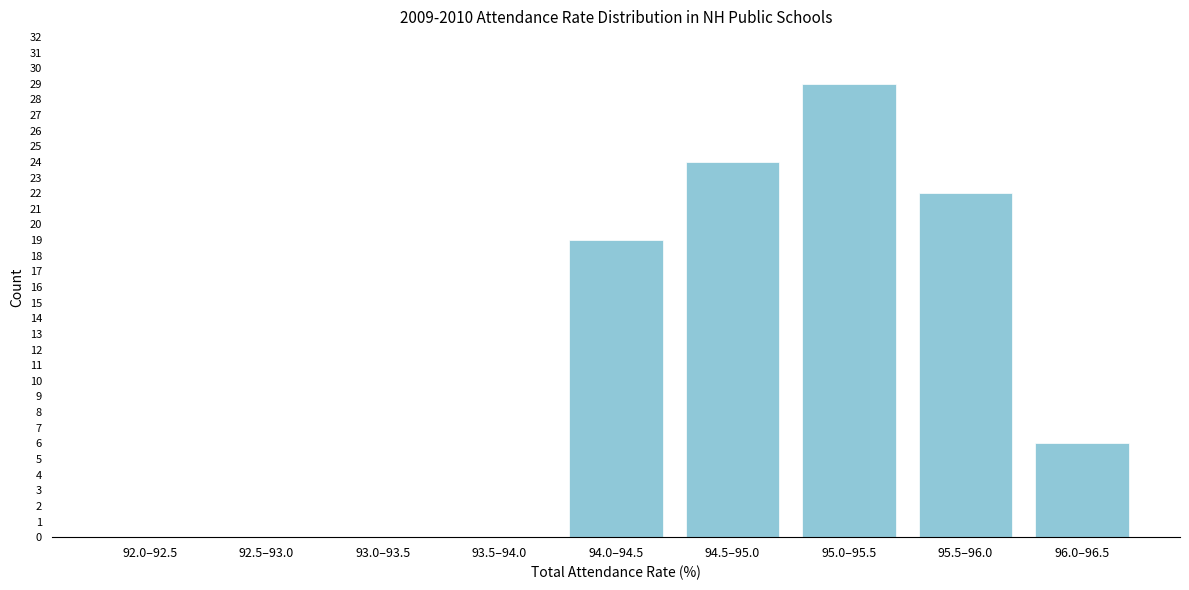

Reading left to right, transcribe all the data shown in this chart.

92.0–92.5=0	92.5–93.0=0	93.0–93.5=0	93.5–94.0=0	94.0–94.5=19	94.5–95.0=24	95.0–95.5=29	95.5–96.0=22	96.0–96.5=6